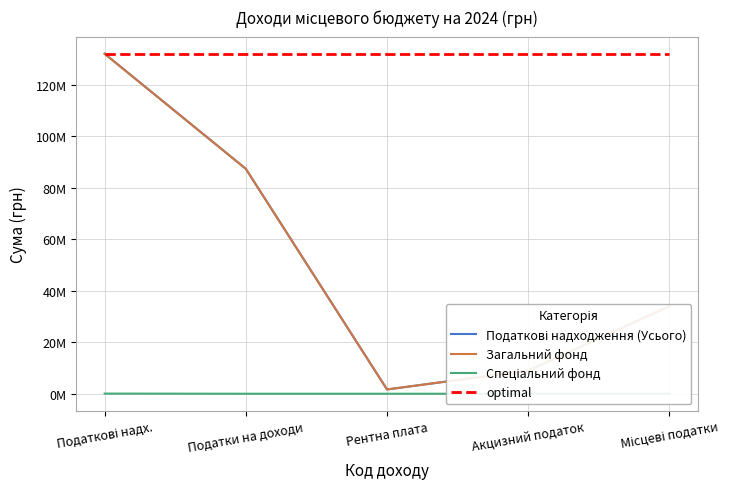

True or false: Загальний фонд and optimal intersect in this chart.

False